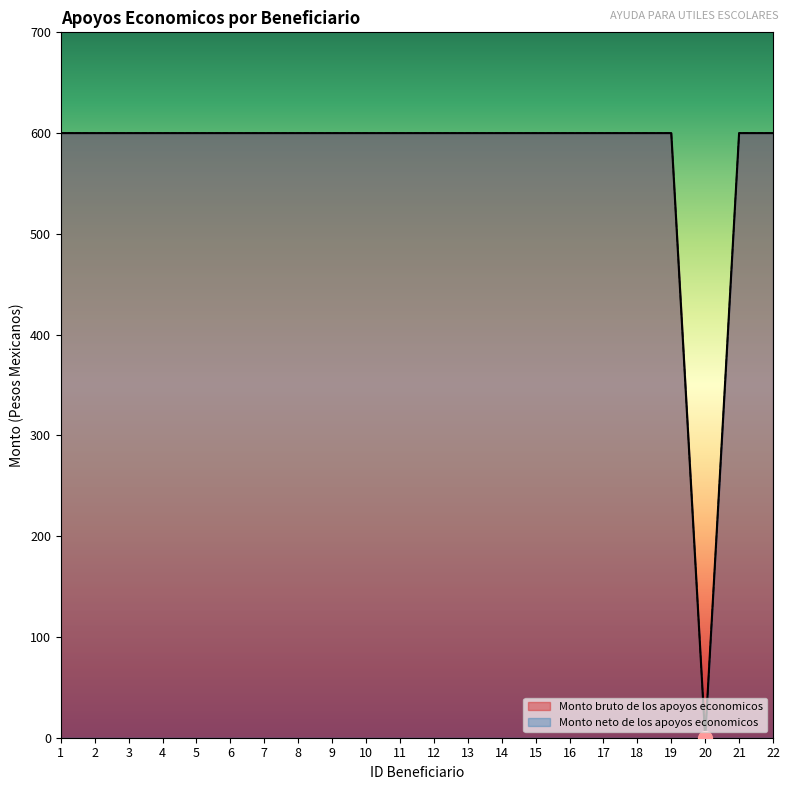

What is the value of the Monto neto de los apoyos economicos point at the 15th from the left?

600